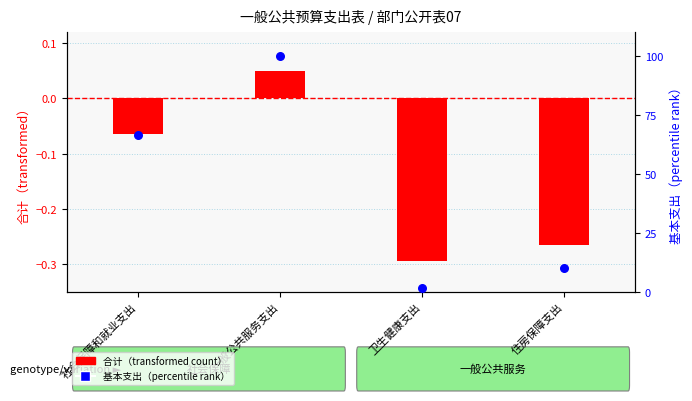

Which series has the largest total across all categories?

基本支出（percentile rank）